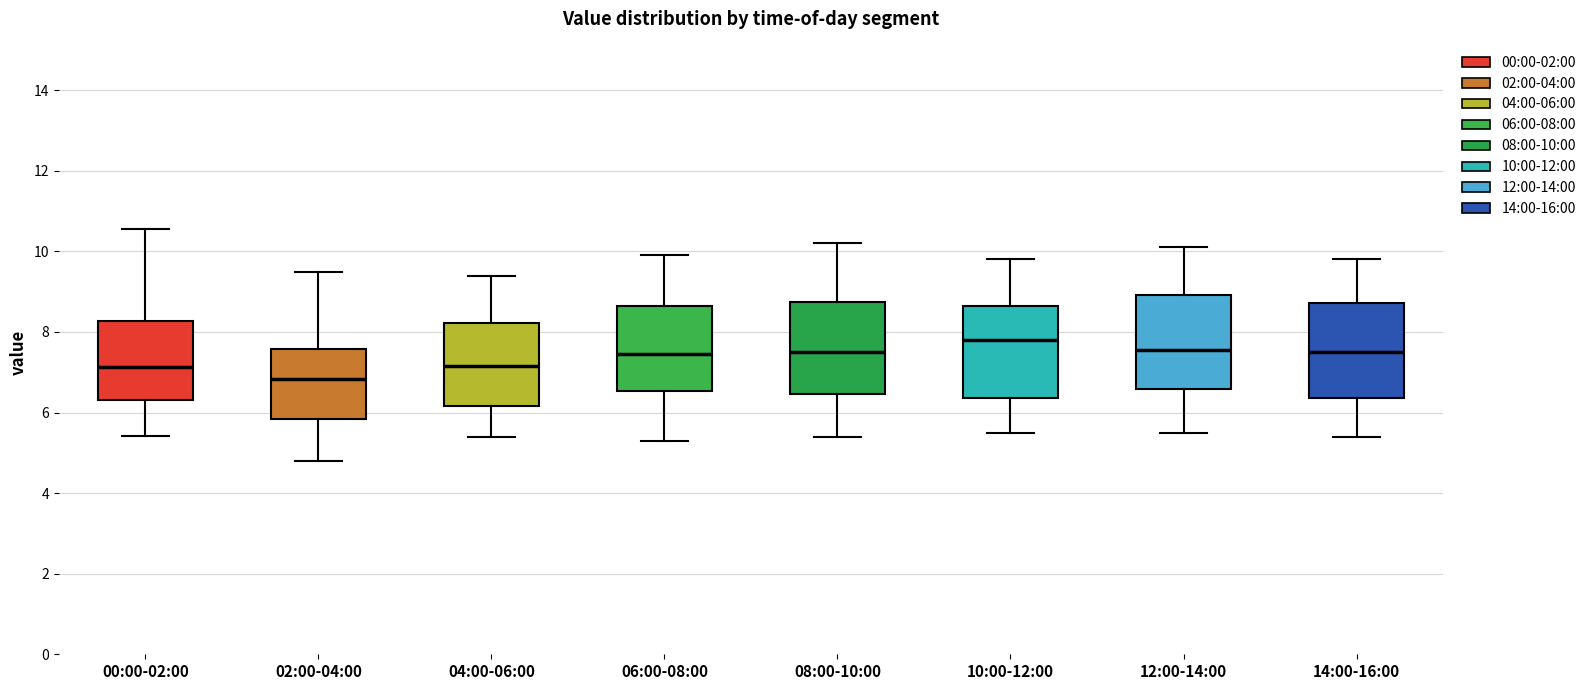

Where does the median line of the box for 14:00-16:00 sit on the y-axis? The values are not printed on the chart, so give them approximately, as read against the axis.

7.6